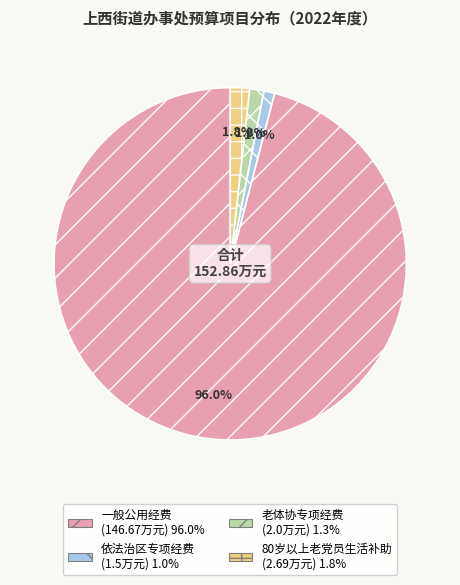

How many segments does this pie chart have?

4